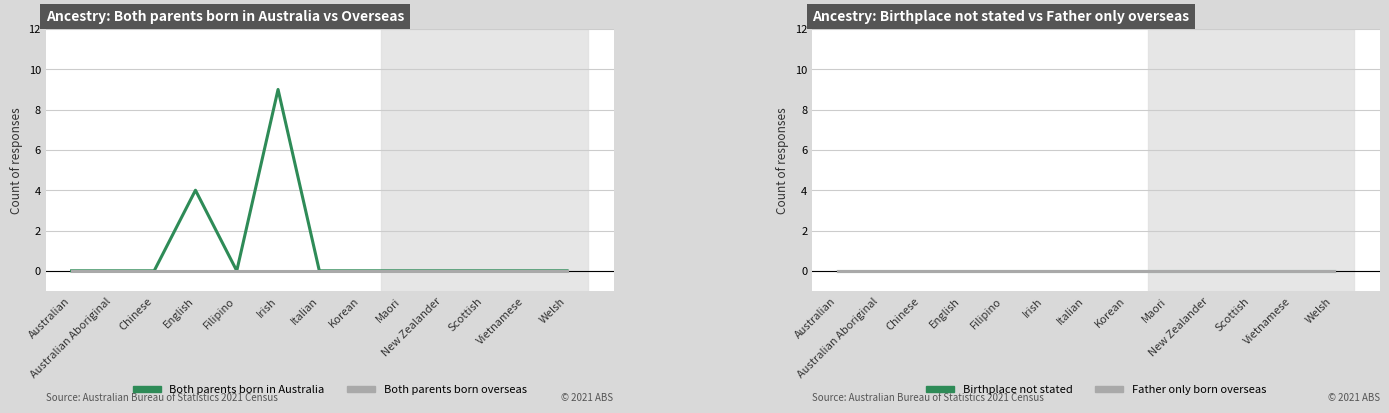

What position from the right is Australian Aboriginal?

12